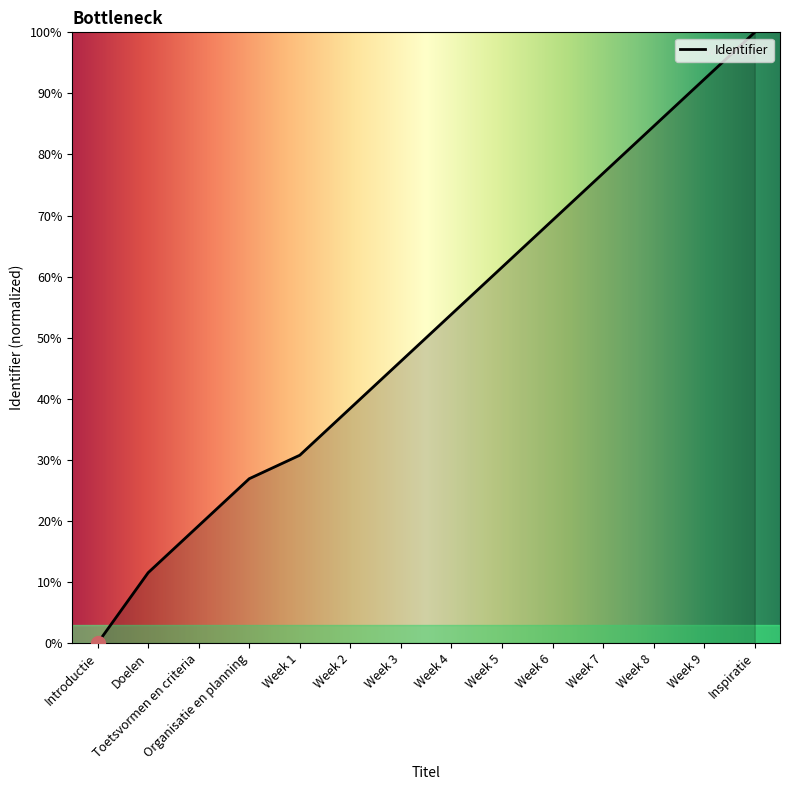

True or false: the data has more than 2 interior local peaks.

False